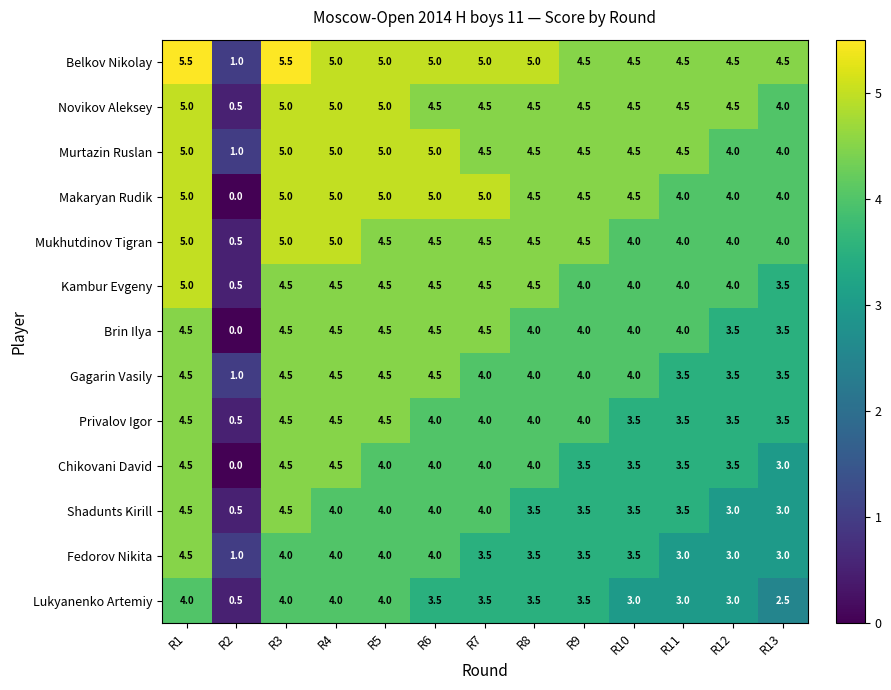

At how many categories does at least one series exceed 0?

13